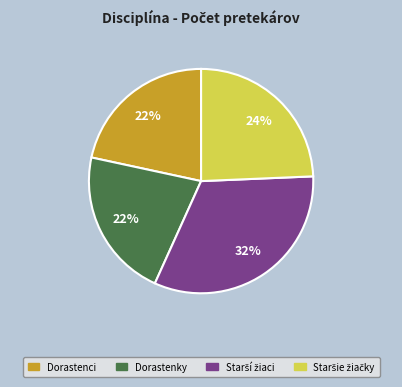

Is there any slice that represents more than half of the pie?

No